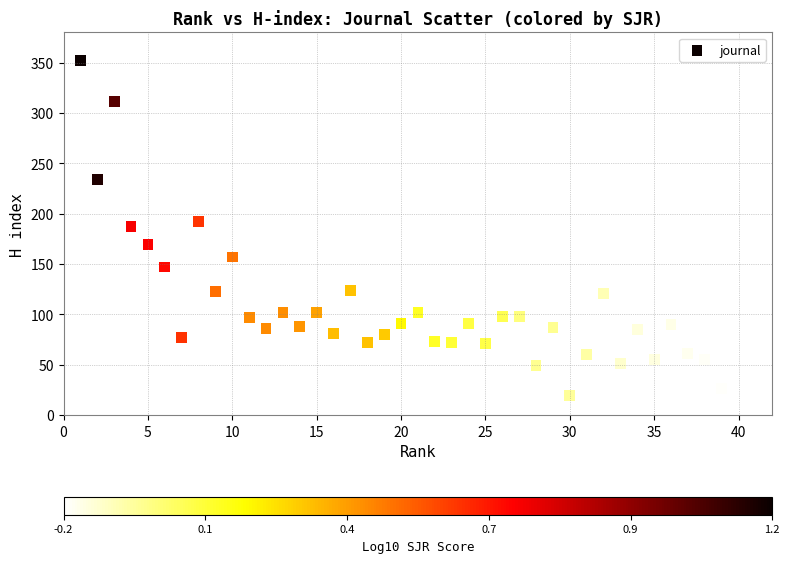

What is the range of X values (max minus min)?

39